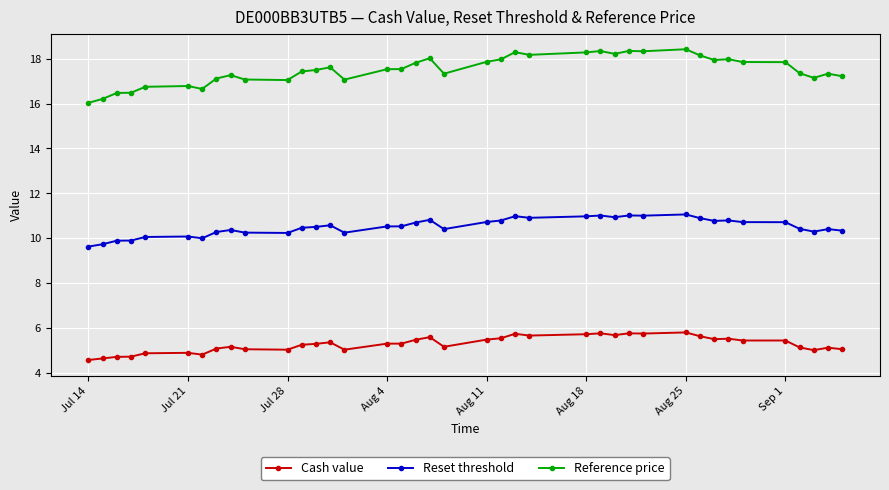

What is the value of the Reference price point at the 28th from the left?

18.3